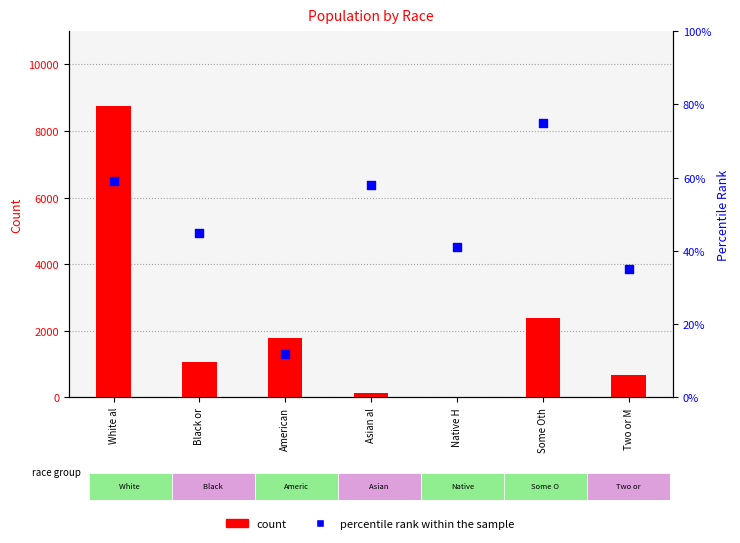

Which series has the largest total across all categories?

count